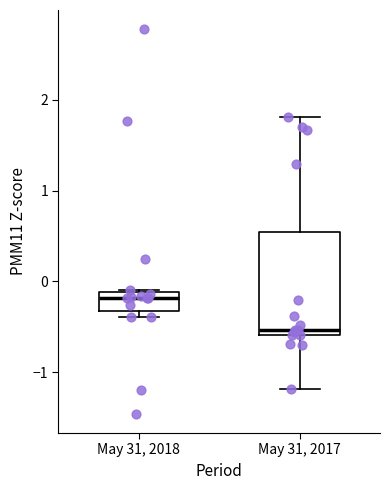

Reading left to right, read every box against the y-axis: the position of its median line, the range the box covers, and the ends of its whiskers. The values are not printed on the chart, so give them approximately, as read against the axis.

May 31, 2018: median -0.2, box -0.3 to -0.1, whiskers -0.4 to -0.1
May 31, 2017: median -0.5, box -0.6 to 0.5, whiskers -1.2 to 1.8